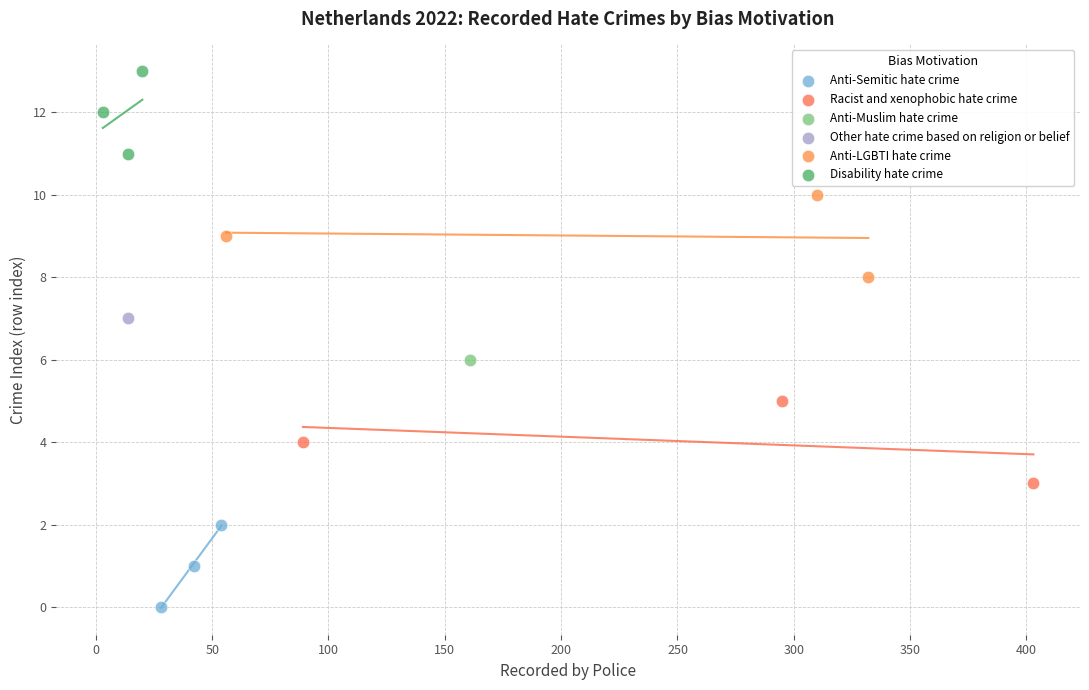

What are all the series names shown in the legend?

Anti-Semitic hate crime, Racist and xenophobic hate crime, Anti-Muslim hate crime, Other hate crime based on religion or belief, Anti-LGBTI hate crime, Disability hate crime